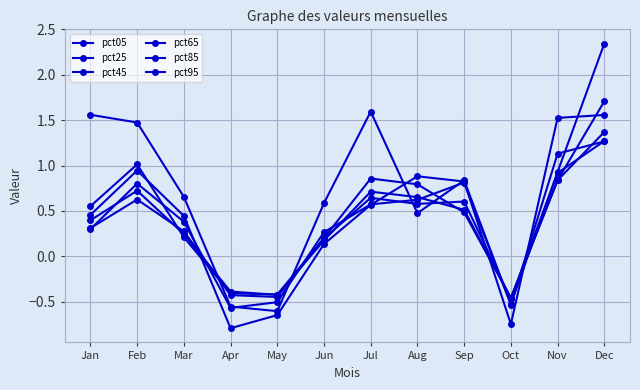

List the series in order of their peak value, highest first.

pct05, pct25, pct95, pct45, pct65, pct85